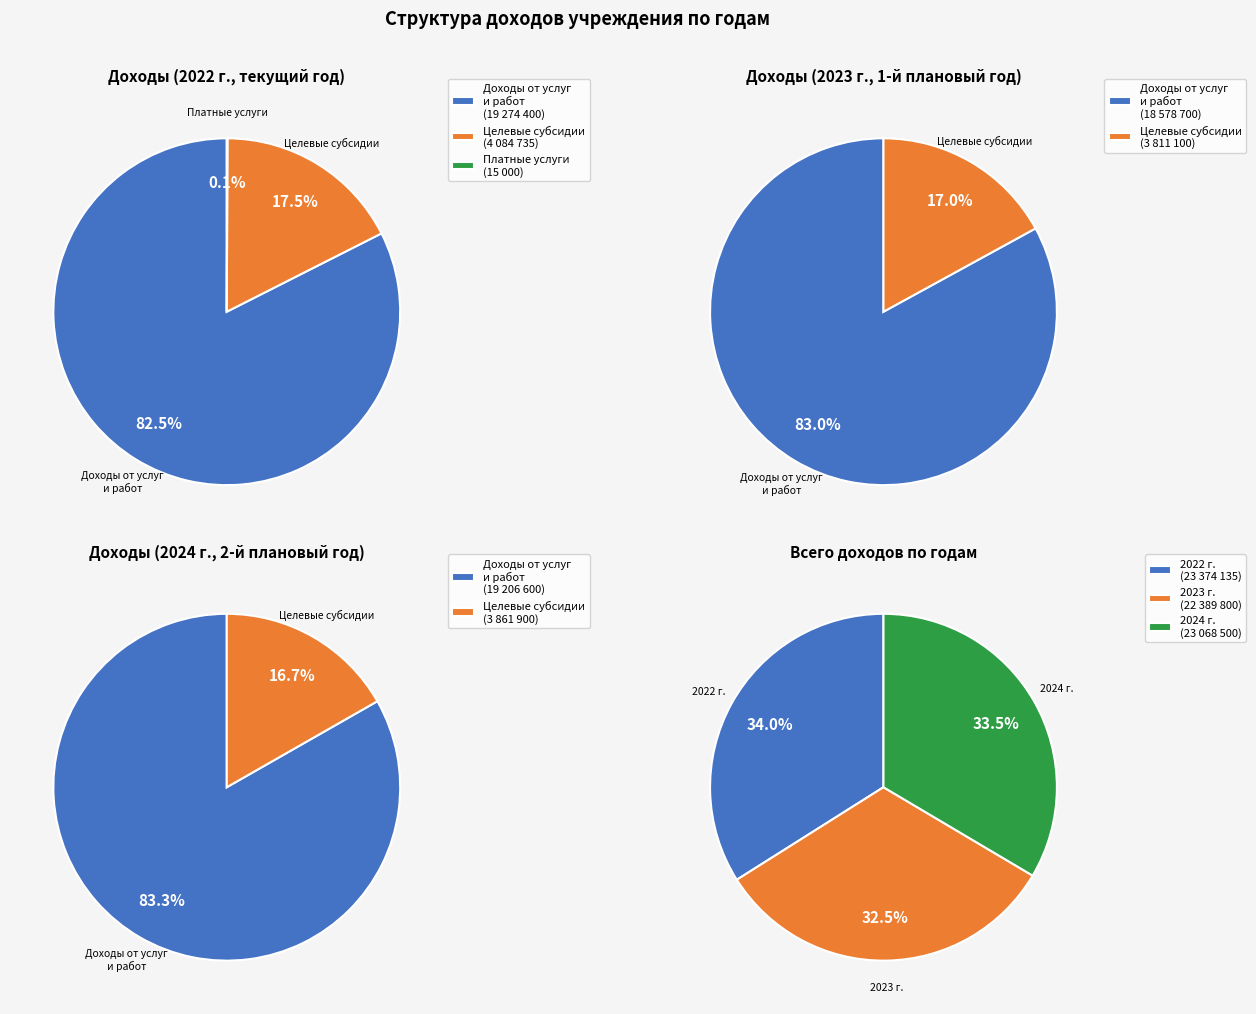

Does целевые субсидии account for over 50% of the chart?

No